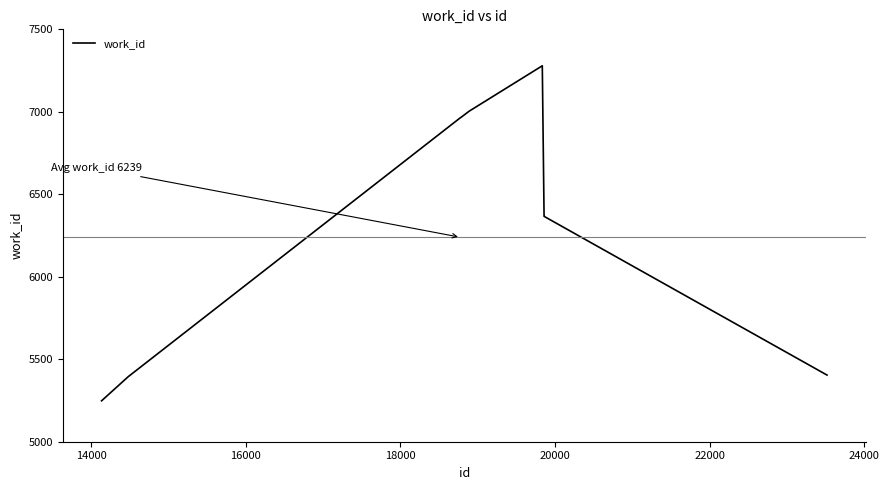

What is the difference between the maximum and minimum values?

2031